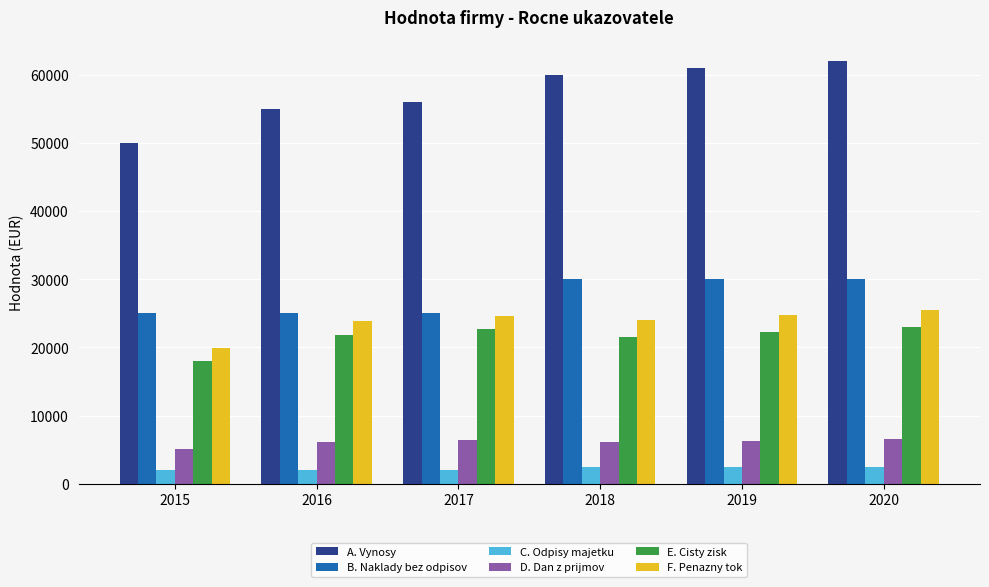

What is the lowest value of the D. Dan z prijmov series?

5060